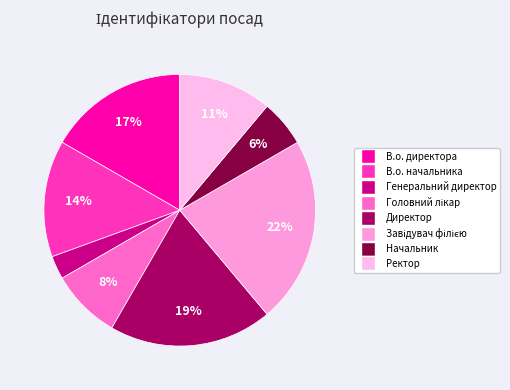

Between Директор and Ректор, which is larger?

Директор